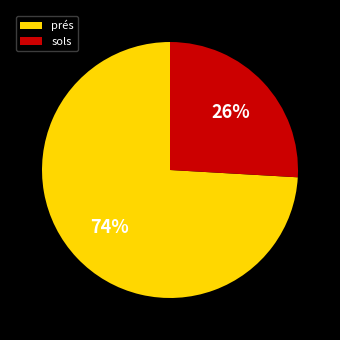

Which category accounts for the majority?

prés